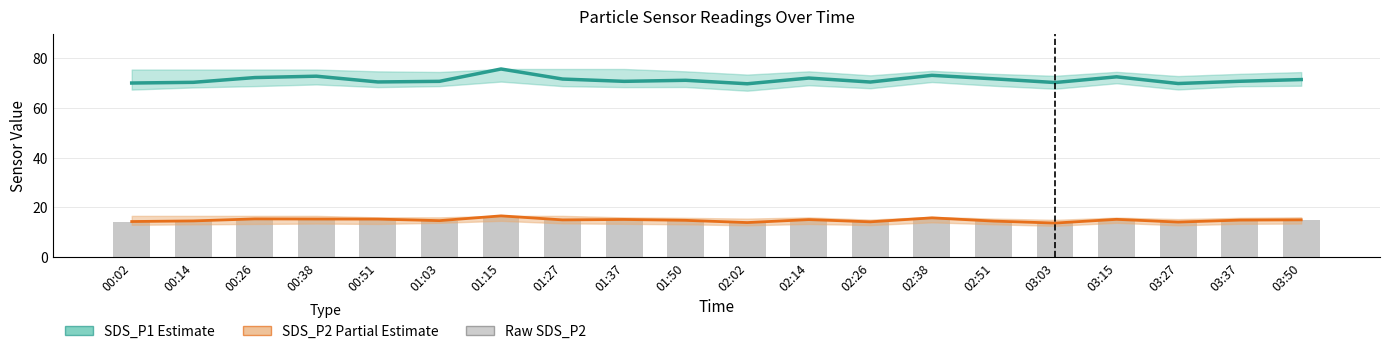

What is the average value of the SDS_P1 (Estimate) series?

71.4